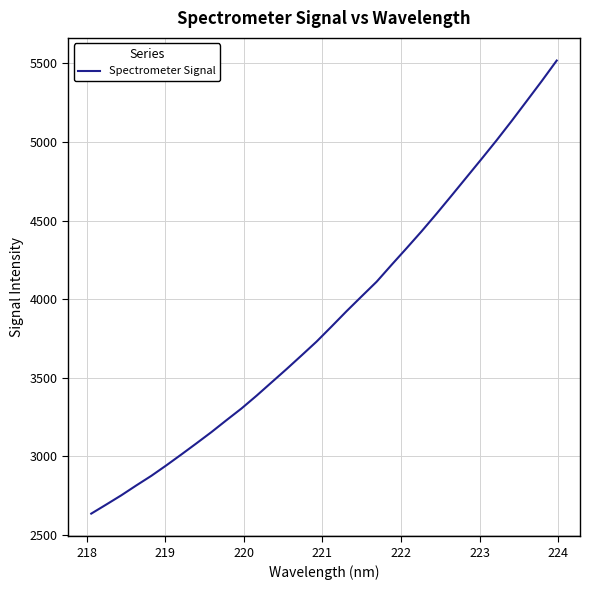

What is the minimum value shown in the chart?

2636.6